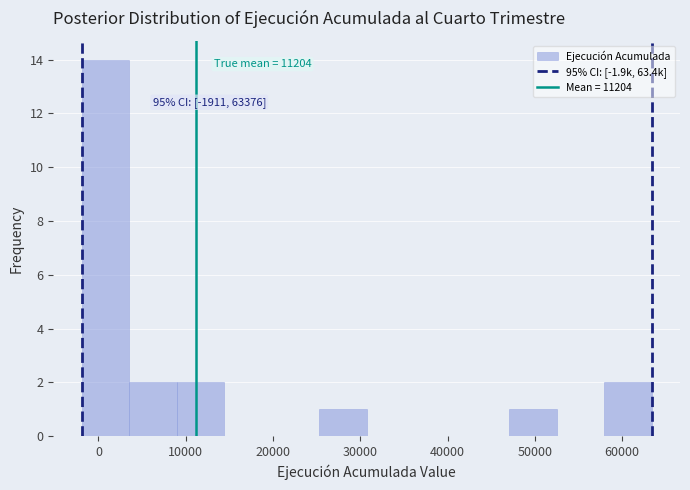

Which range on the x-axis has the tallest bar?

-2000 to 4000